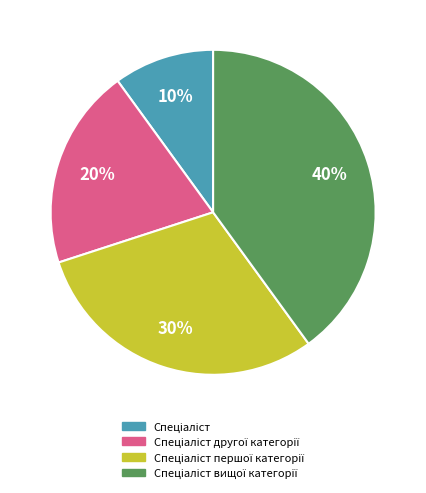

To the nearest percent, what is the difference between the largest and smallest slice percentages?

30%